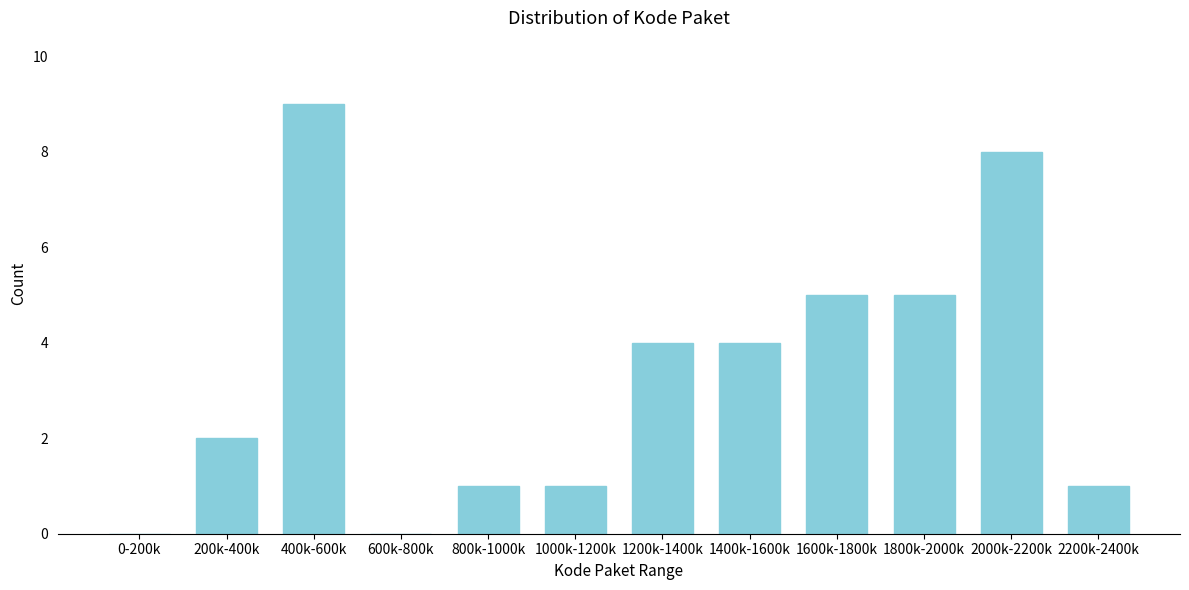

Reading right to left, transcribe all the data shown in this chart.

2200k-2400k=1	2000k-2200k=8	1800k-2000k=5	1600k-1800k=5	1400k-1600k=4	1200k-1400k=4	1000k-1200k=1	800k-1000k=1	600k-800k=0	400k-600k=9	200k-400k=2	0-200k=0